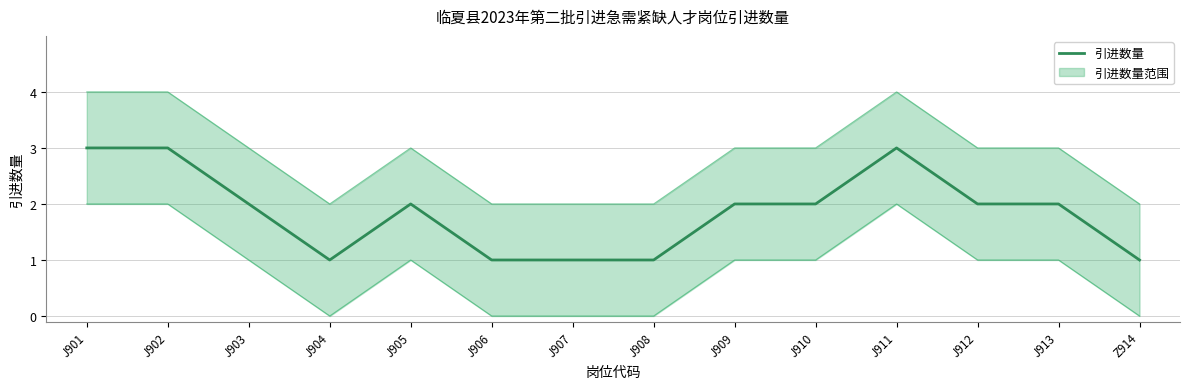

List the labels in order of value, smallest first.

J904, J906, J907, J908, Z914, J903, J905, J909, J910, J912, J913, J901, J902, J911